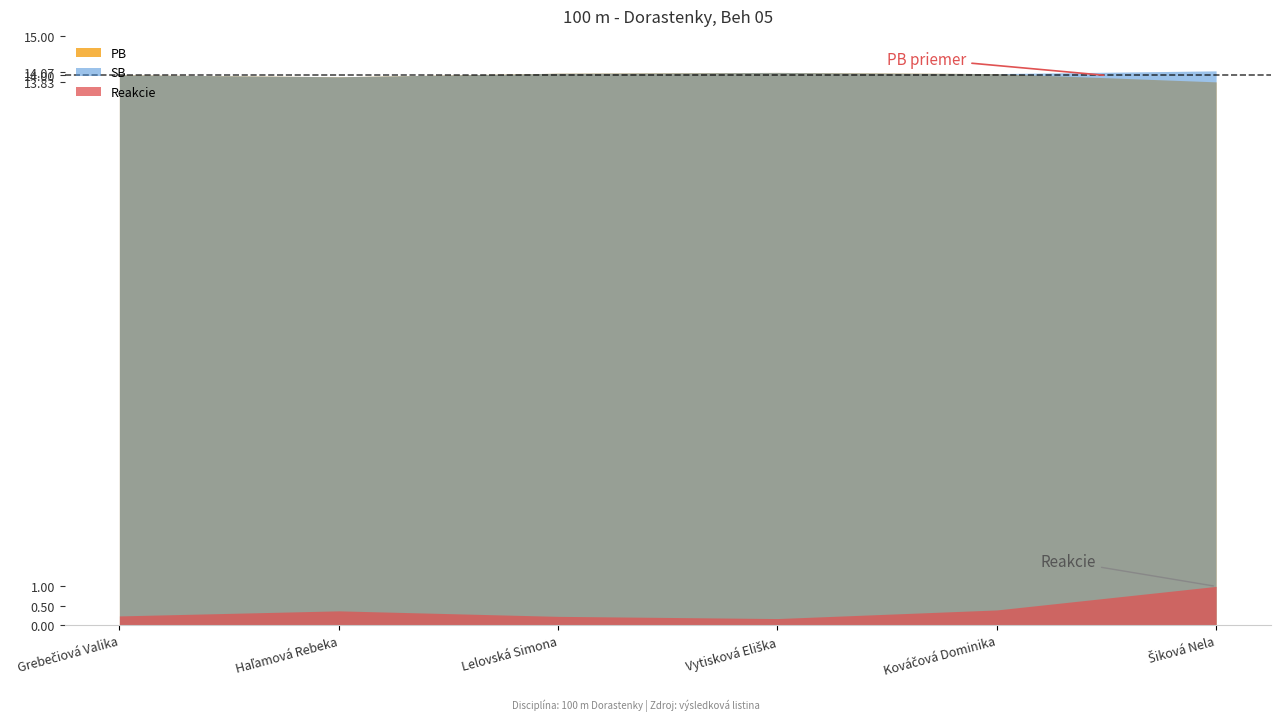

What is the minimum value for PB?

13.8